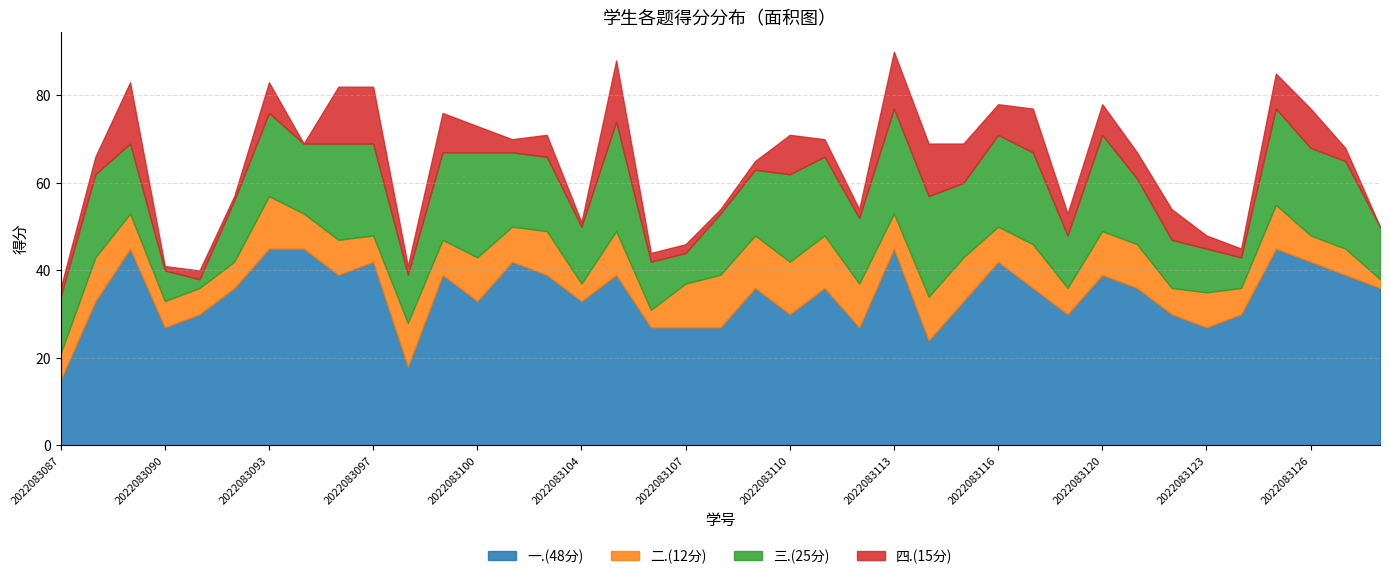

Reading left to right, what are all the values shown in this chart?

一.(48分): 15	33	45	27	30	36	45	45	39	42	18	39	33	42	39	33	39	27	27	27	36	30	36	27	45	24	33	42	36	30	39	36	30	27	30	45	42	39	36
二.(12分): 6	10	8	6	6	6	12	8	8	6	10	8	10	8	10	4	10	4	10	12	12	12	12	10	8	10	10	8	10	6	10	10	6	8	6	10	6	6	2
三.(25分): 13	19	16	7	2	14	19	16	22	21	11	20	24	17	17	13	25	11	7	14	15	20	18	15	24	23	17	21	21	12	22	15	11	10	7	22	20	20	12
四.(15分): 2	4	14	1	2	1	7	0	13	13	2	9	6	3	5	1	14	2	2	1	2	9	4	2	13	12	9	7	10	5	7	6	7	3	2	8	9	3	0